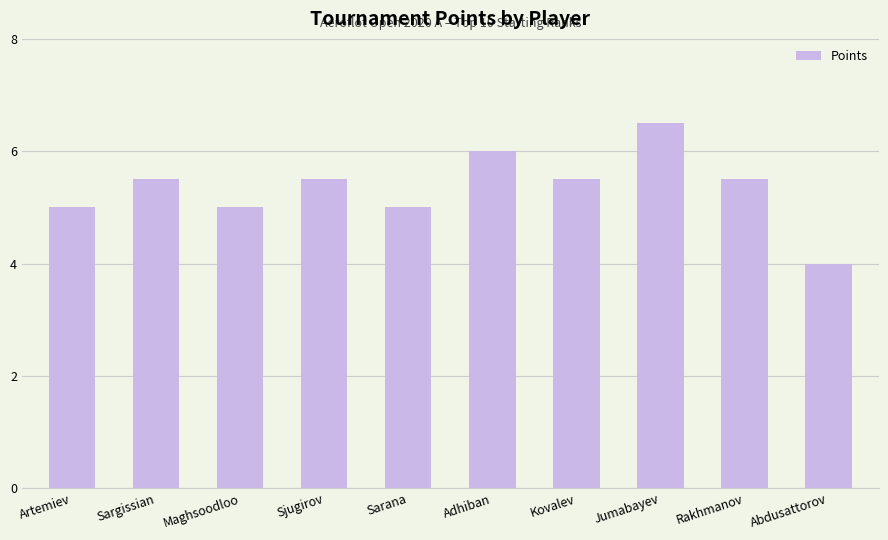

The value at Sargissian is 2.6. True or false?

False